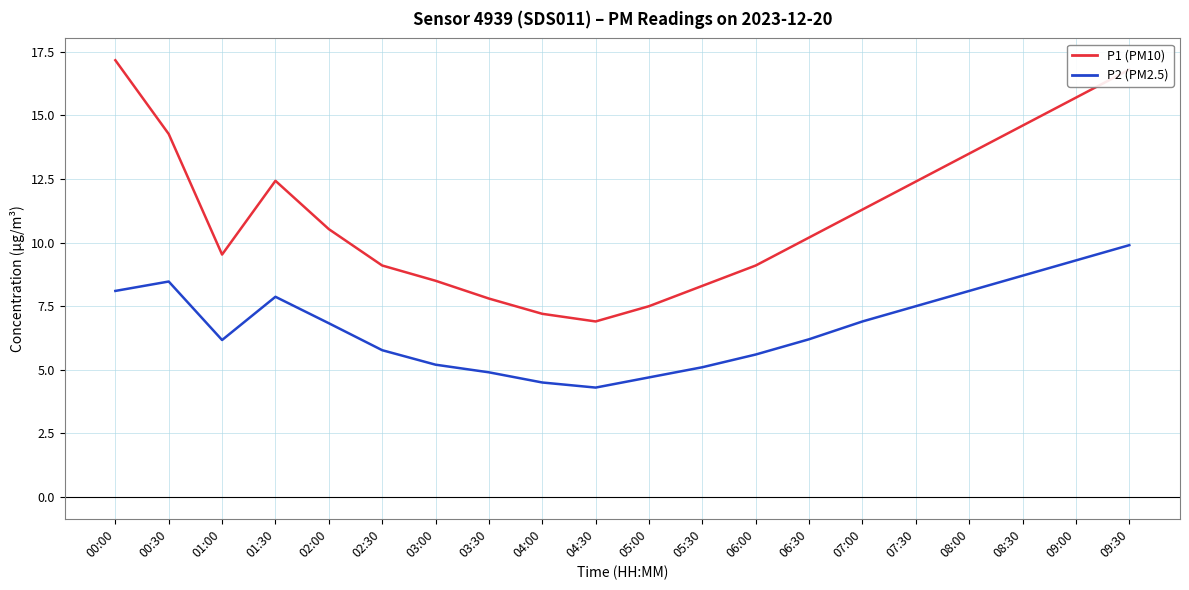

What position from the left is 03:30?

8